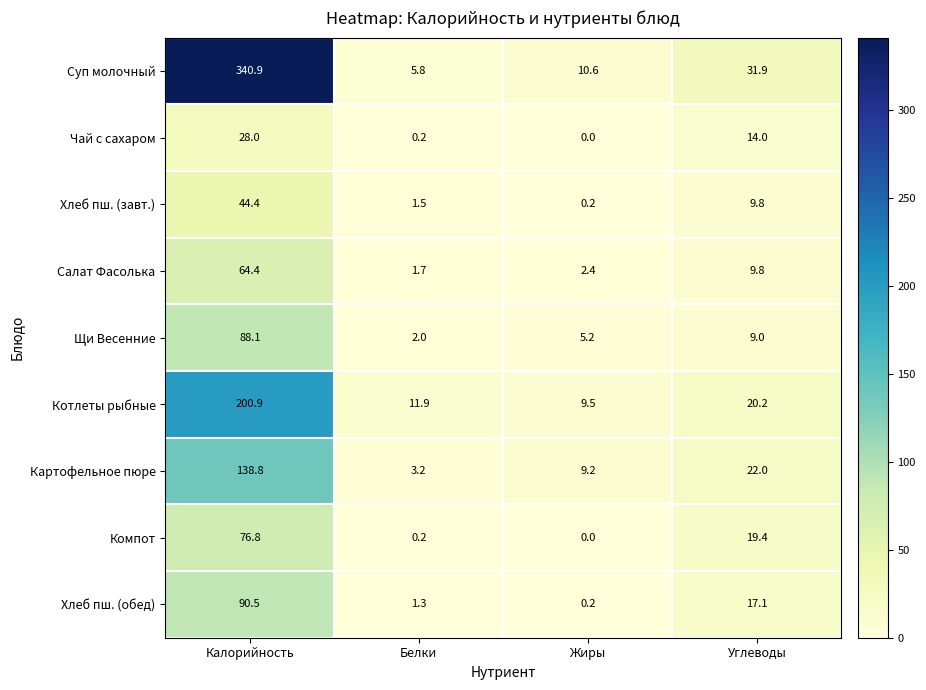

Which series has the largest total across all categories?

Суп молочный